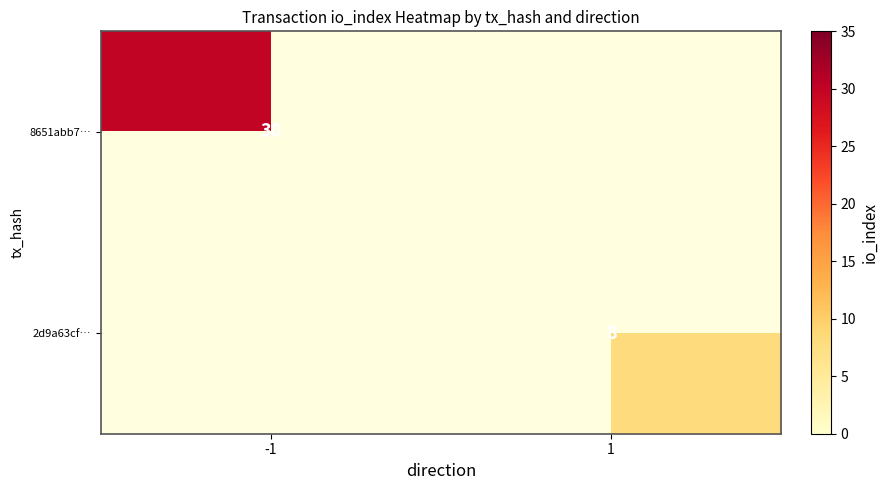

True or false: 8651abb7… has a value of 30 at -1.

True